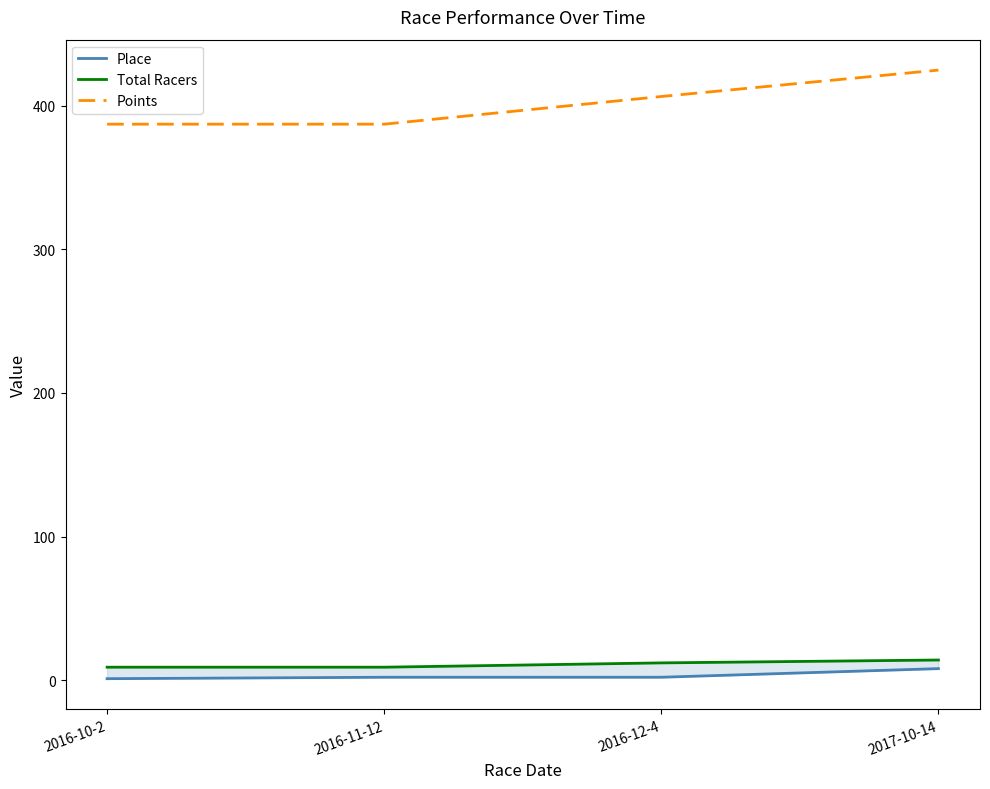

The value of Points at 2017-10-14 is 679.6. True or false?

False